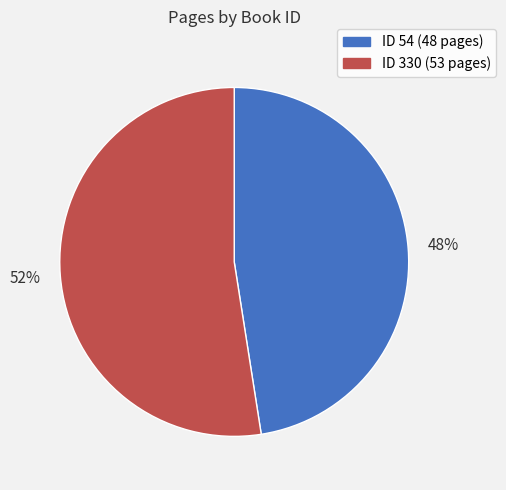

How many segments does this pie chart have?

2